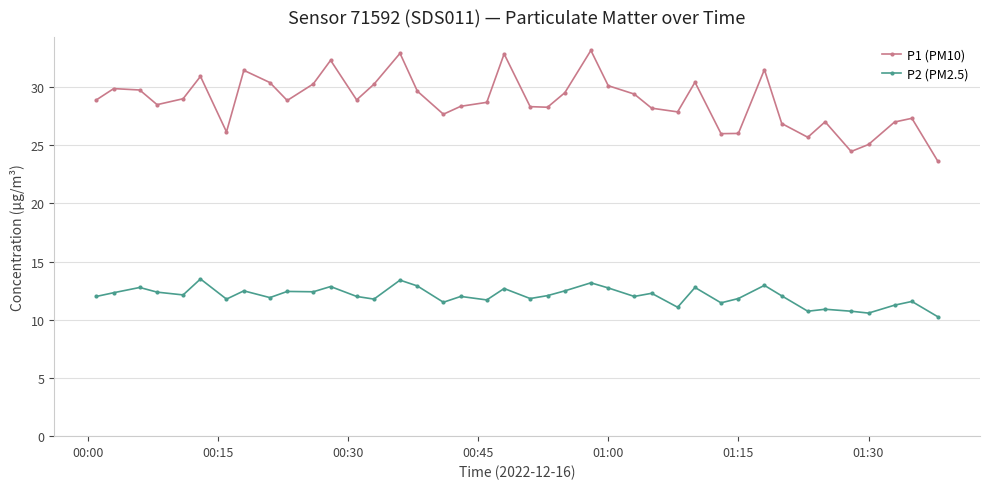

What is the average value of the P2 (PM2.5) series?

12.0